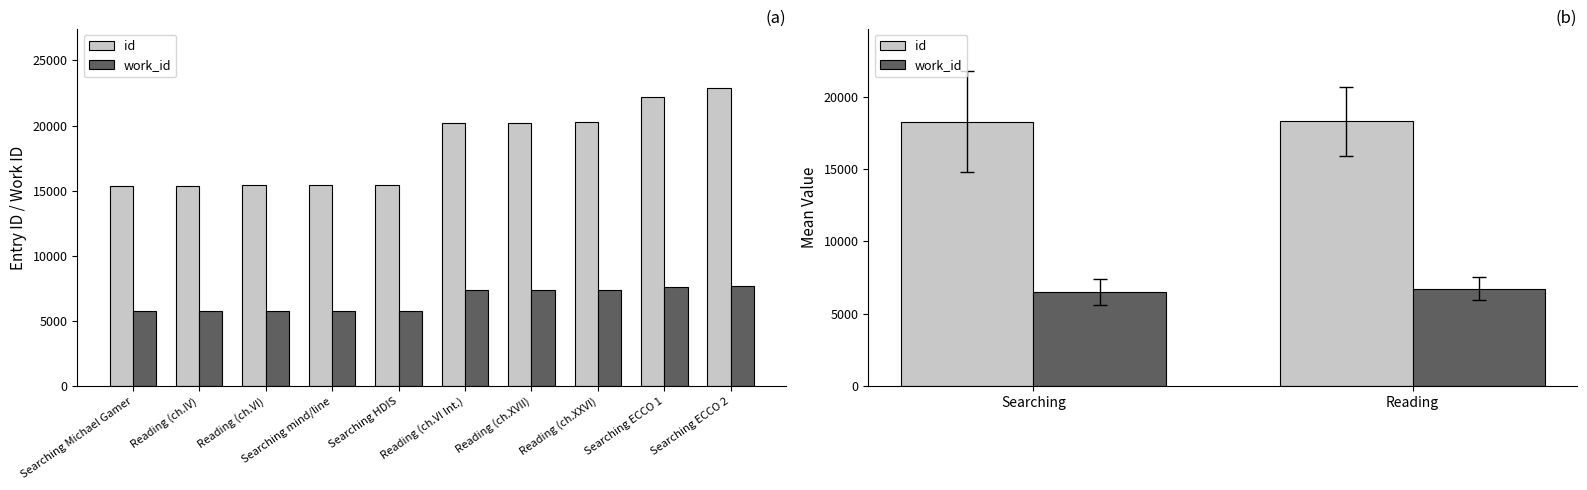

How many data points does each series have?

2